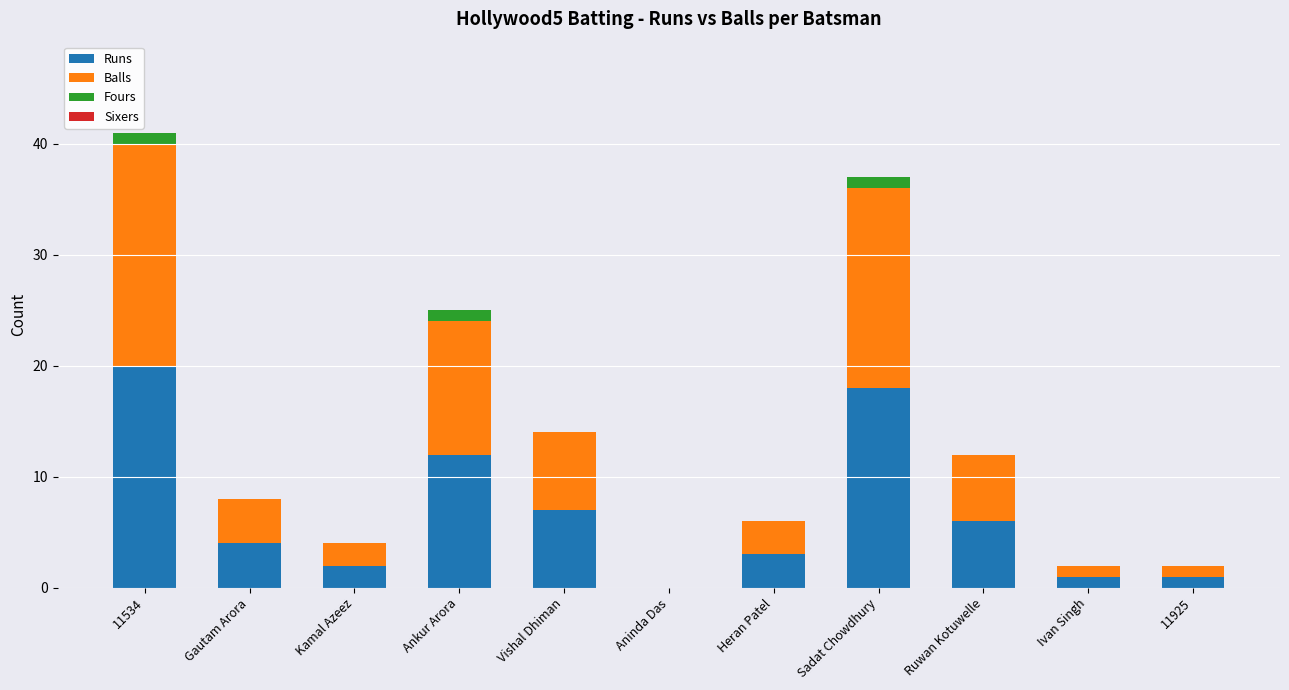

At which label is Runs closest to 10?

Ankur Arora